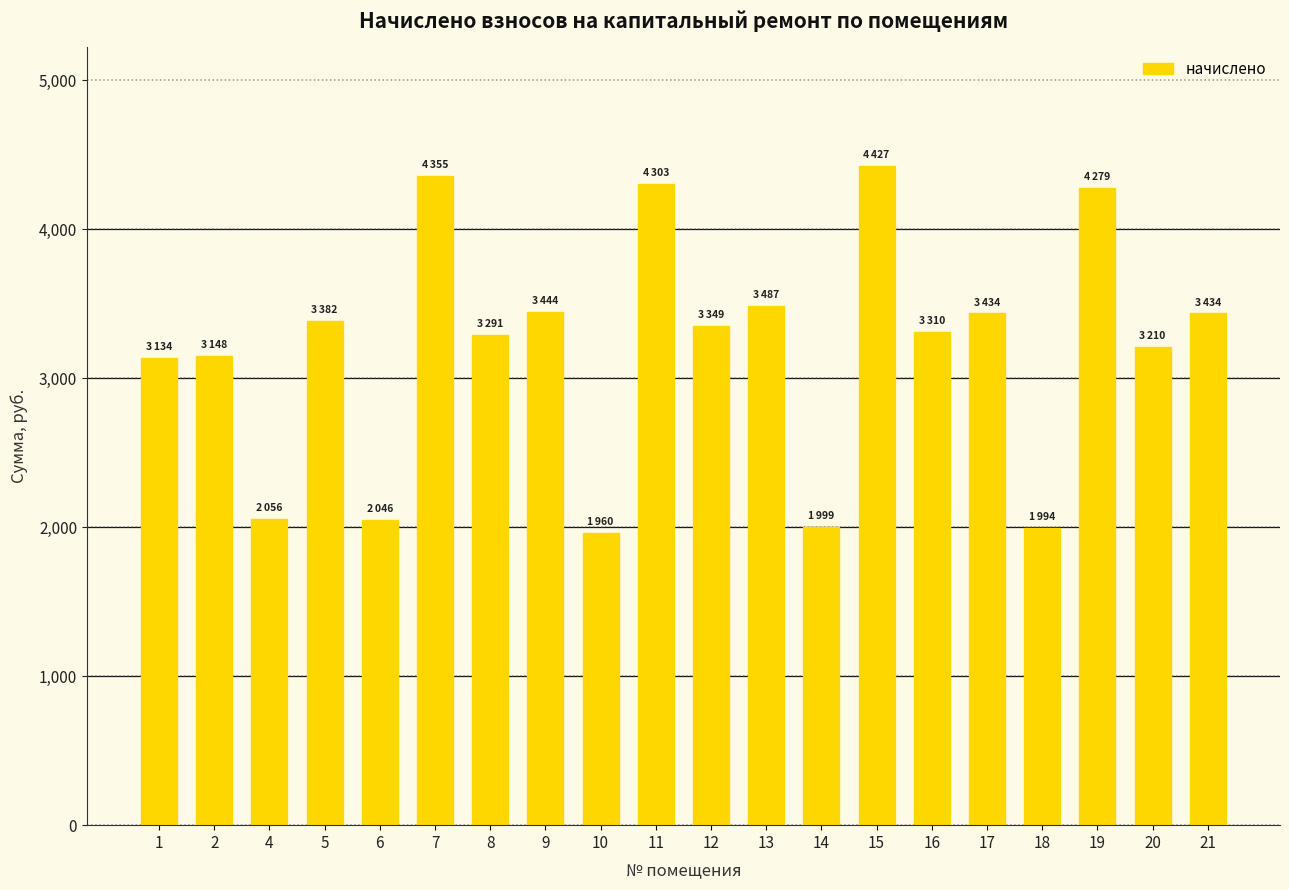

Which has a higher value, 2 or 16?

16